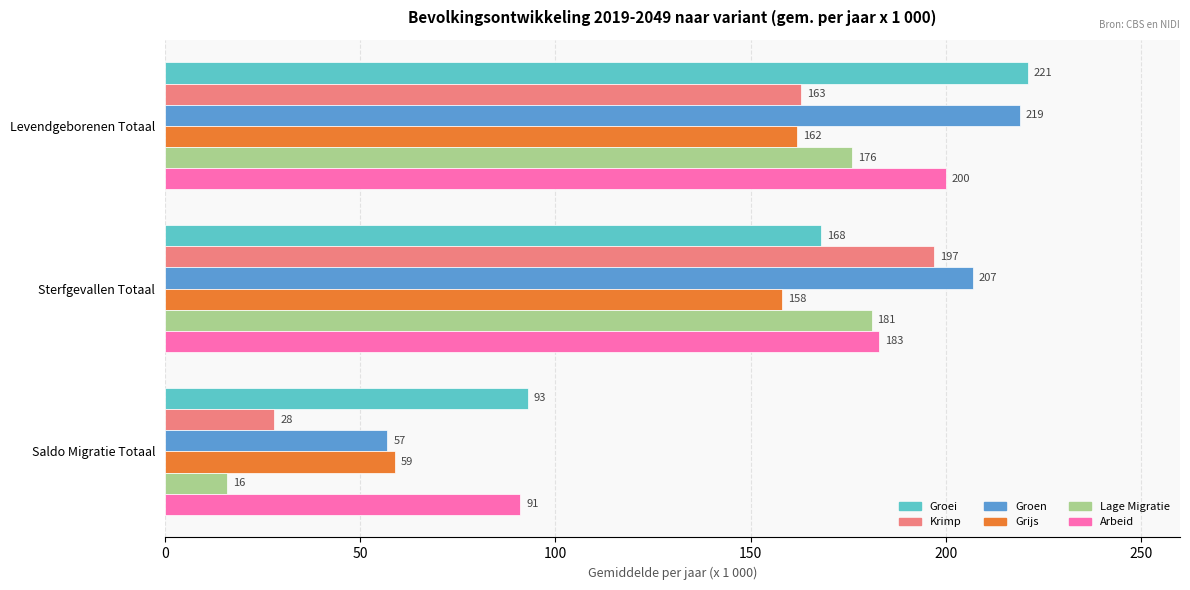

What is the difference between the Grijs values at Sterfgevallen Totaal and Saldo Migratie Totaal?

99